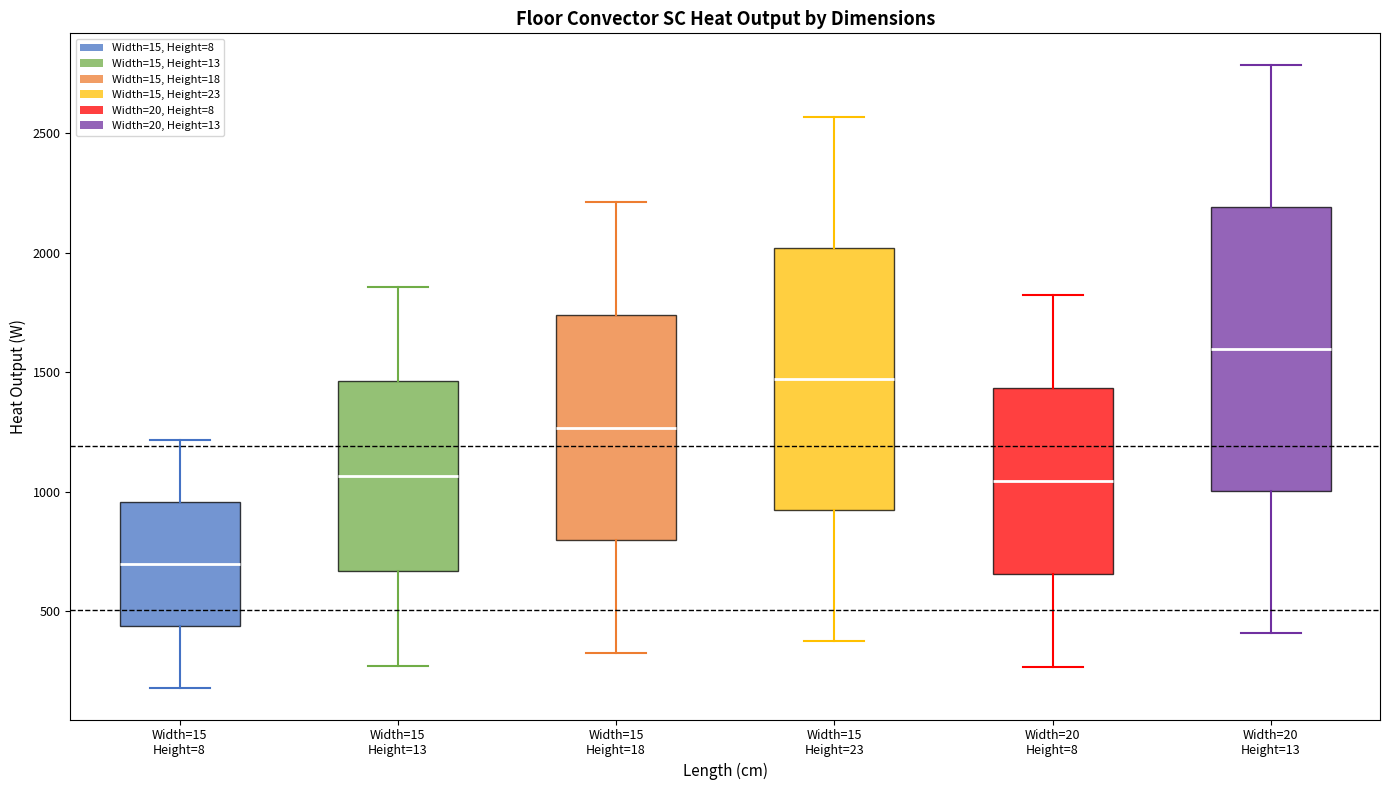

Where is the upper edge of the box for Width=15 Height=18 on the y-axis? The values are not printed on the chart, so give them approximately, as read against the axis.

1750